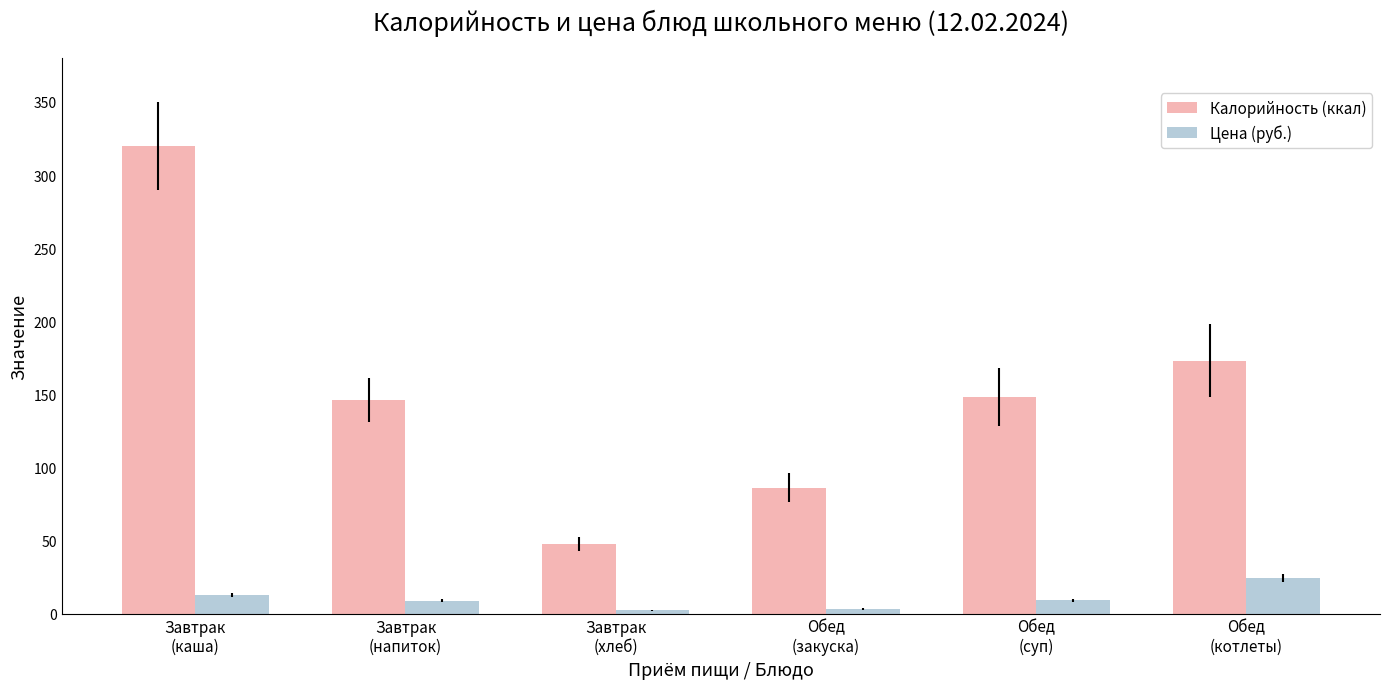

Which series has the largest range (max minus min)?

Калорийность (ккал)